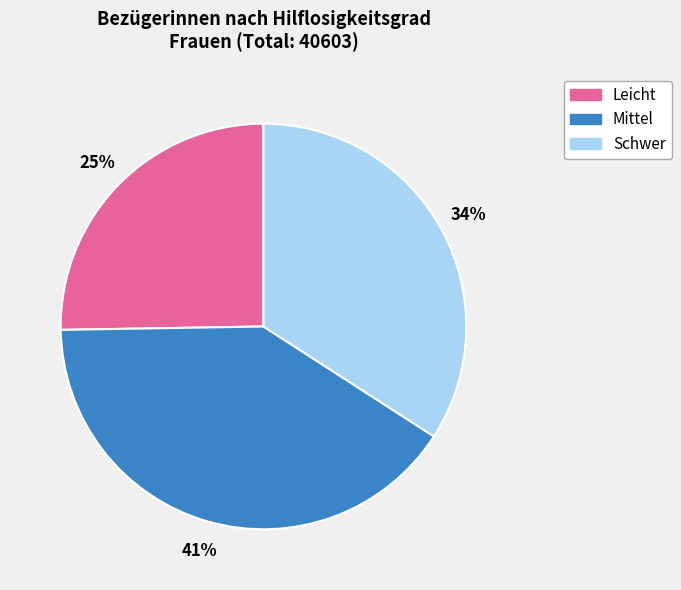

Which category has the smallest portion of the pie?

Leicht